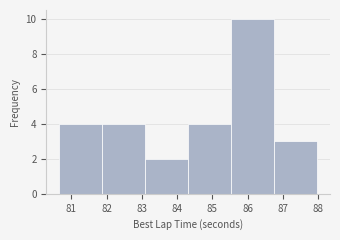

How tall is the bar that spans 86.7 to 88.0 on the x-axis? Neither the bar edges nor the heights are printed on the chart, so give them approximately, as read against the axes.

3